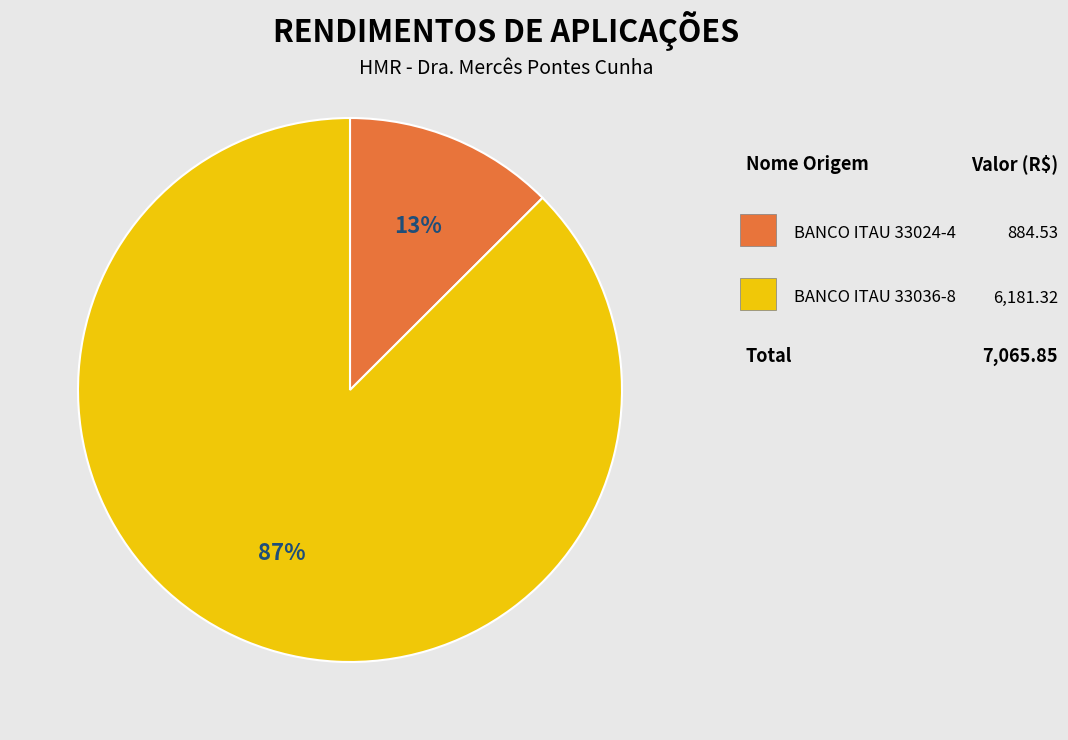

Does any single category account for the majority?

Yes